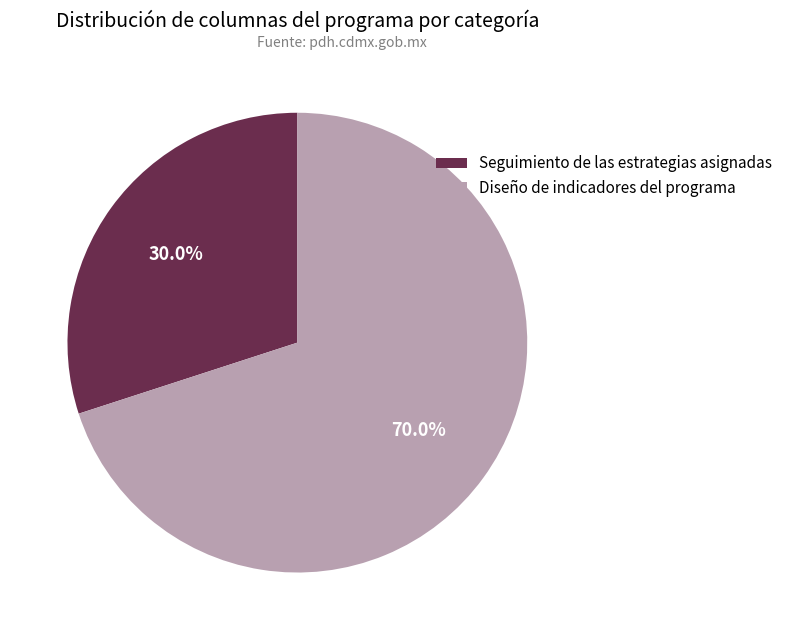

Is it true that Seguimiento de las estrategias asignadas is 30% of the pie?

True